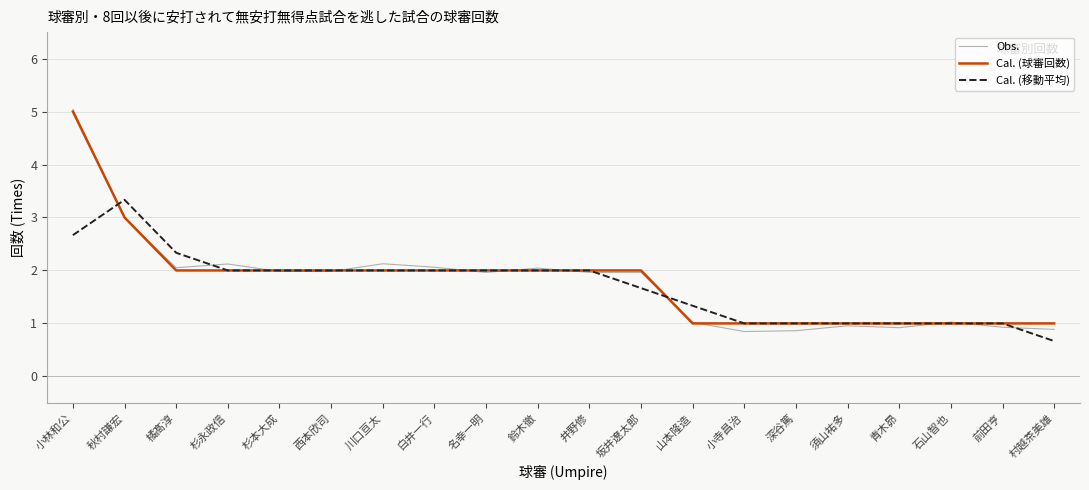

What is the total value across all series at 坂井遼太郎?

5.6